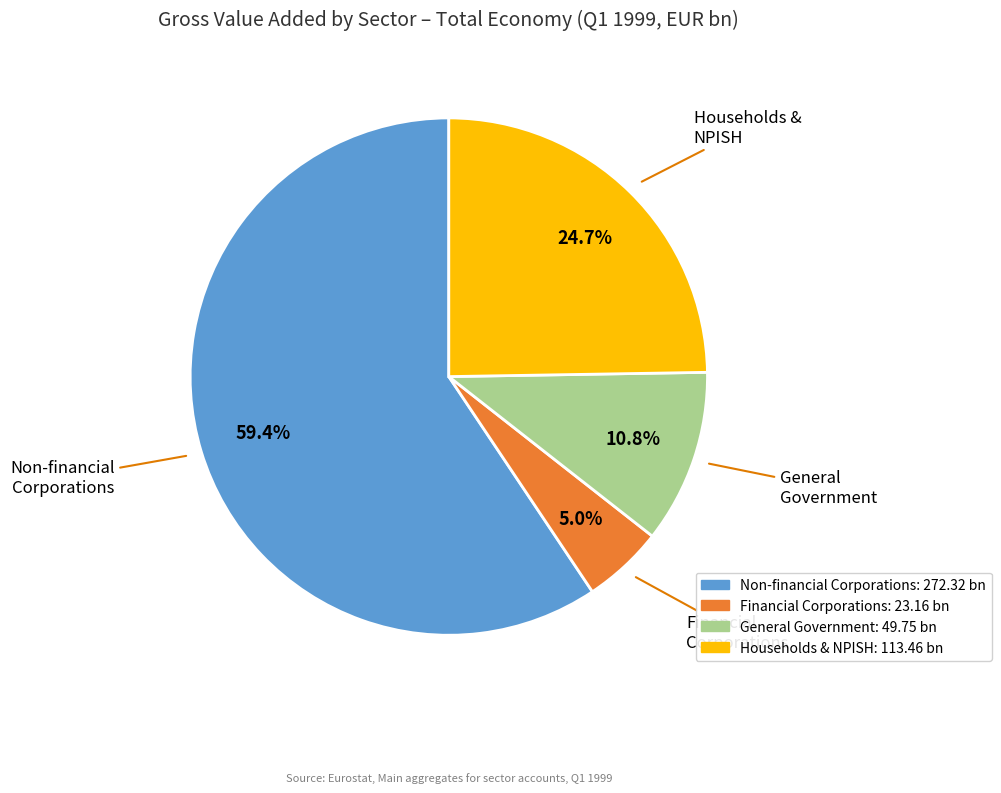

To the nearest percent, what is the average slice percentage?

25%